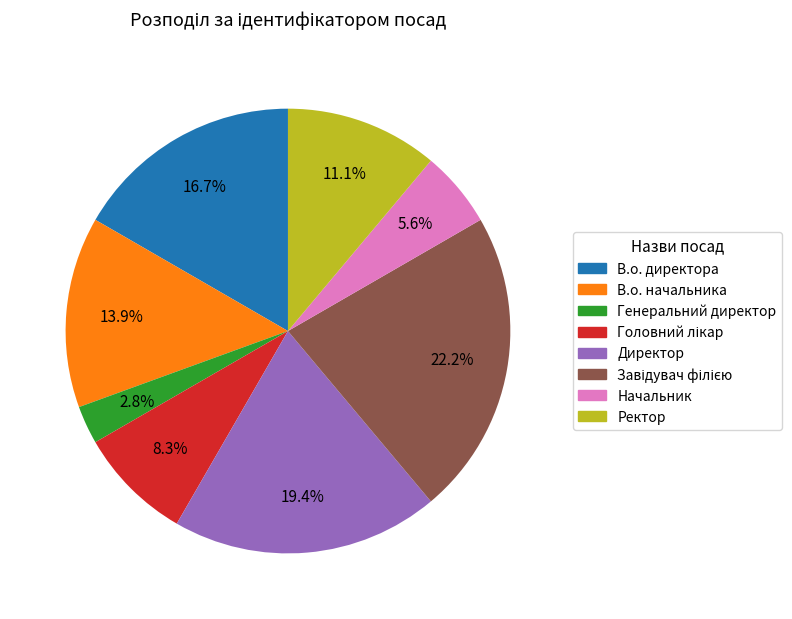

To the nearest percent, what portion does В.о. начальника represent?

14%